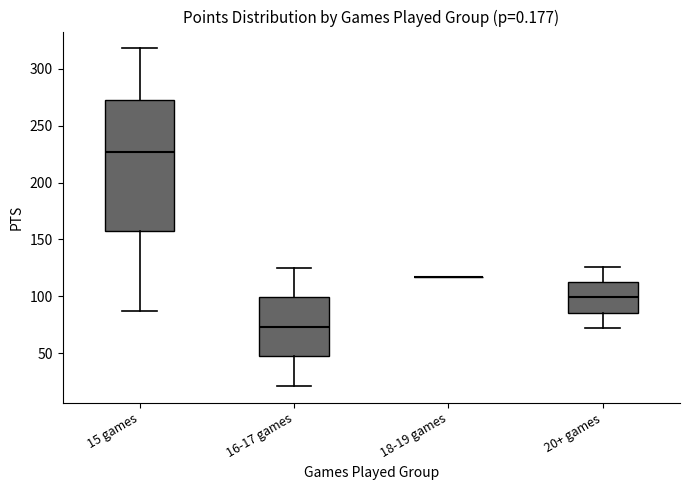

Comparing the boxes themselves (not the whiskers), which one is the tallest?

15 games